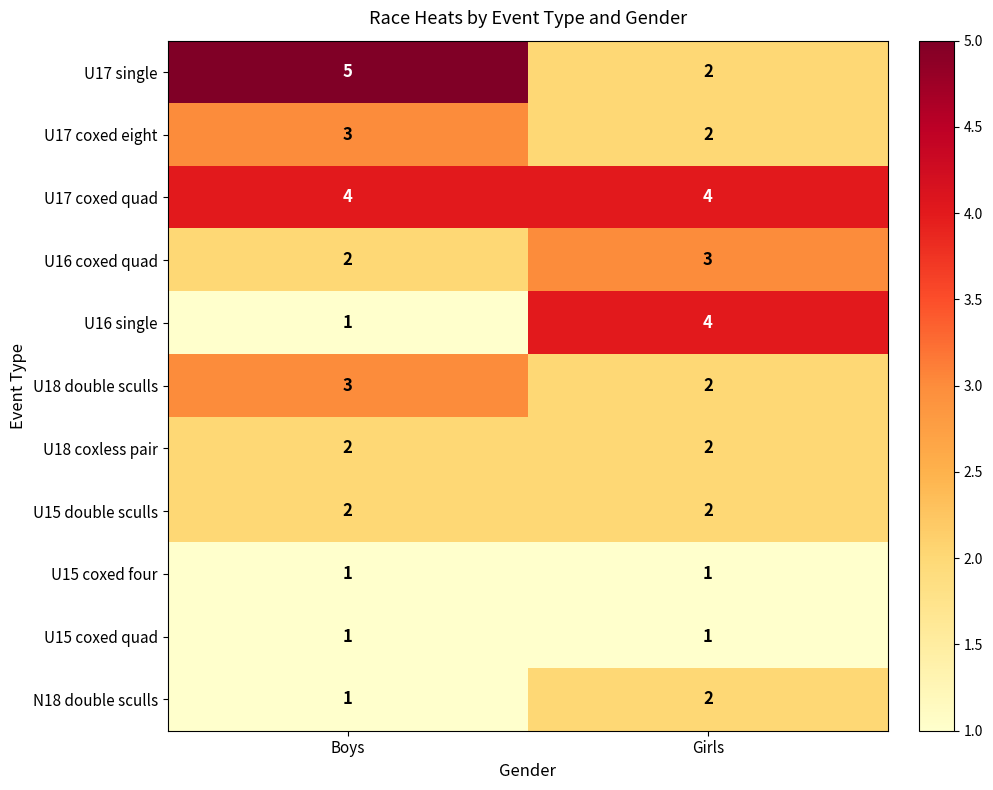

Is it true that U15 coxed four equals 1 at Girls?

True